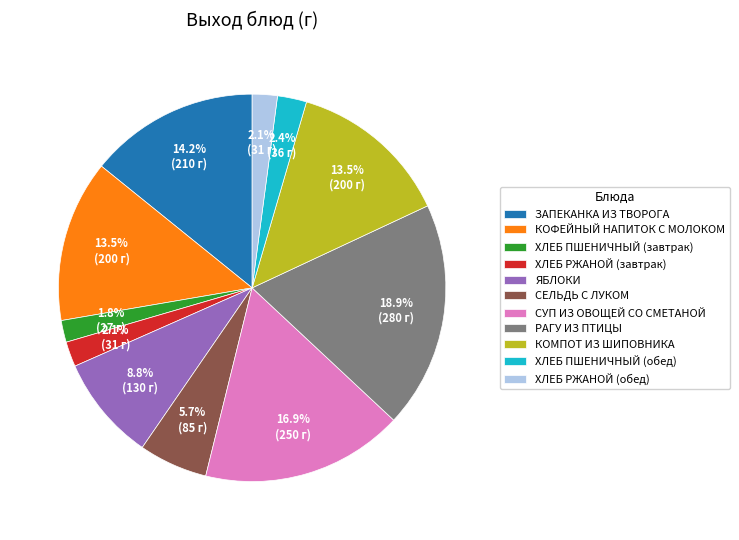

What percentage is the ХЛЕБ ПШЕНИЧНЫЙ (завтрак) slice, to the nearest percent?

2%